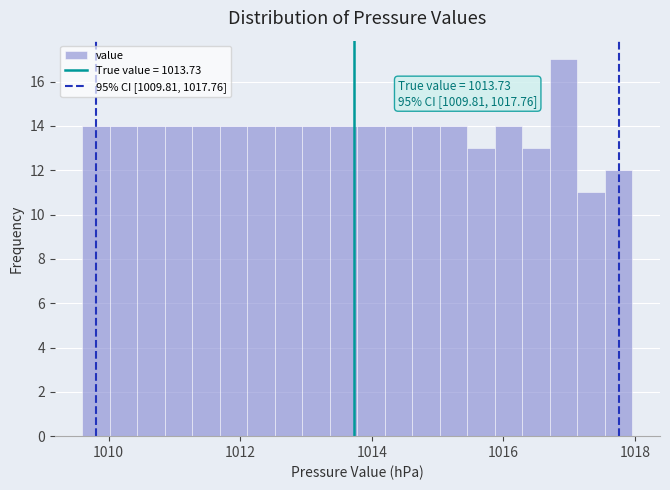

Around what value on the x-axis is the tallest bar? Give the approximate position of its centre, as read against the axis.

1017.0